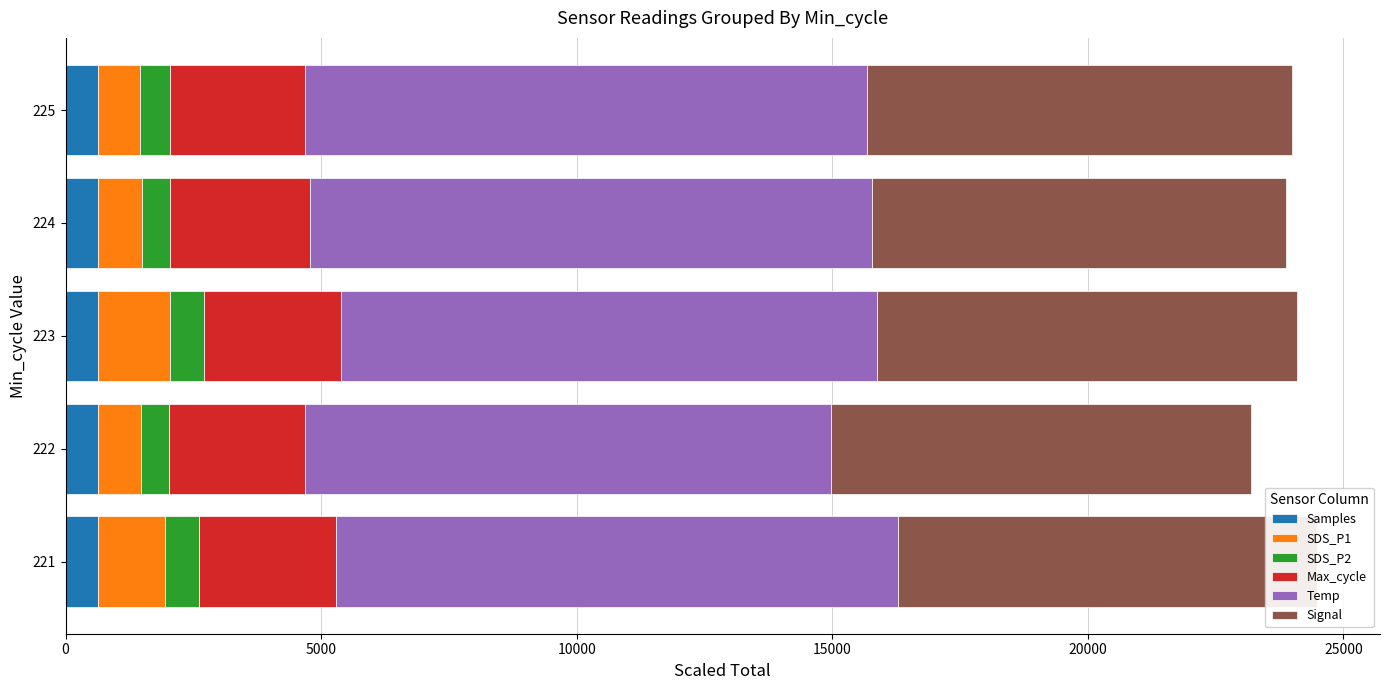

What is the lowest value of the Samples series?

637.5